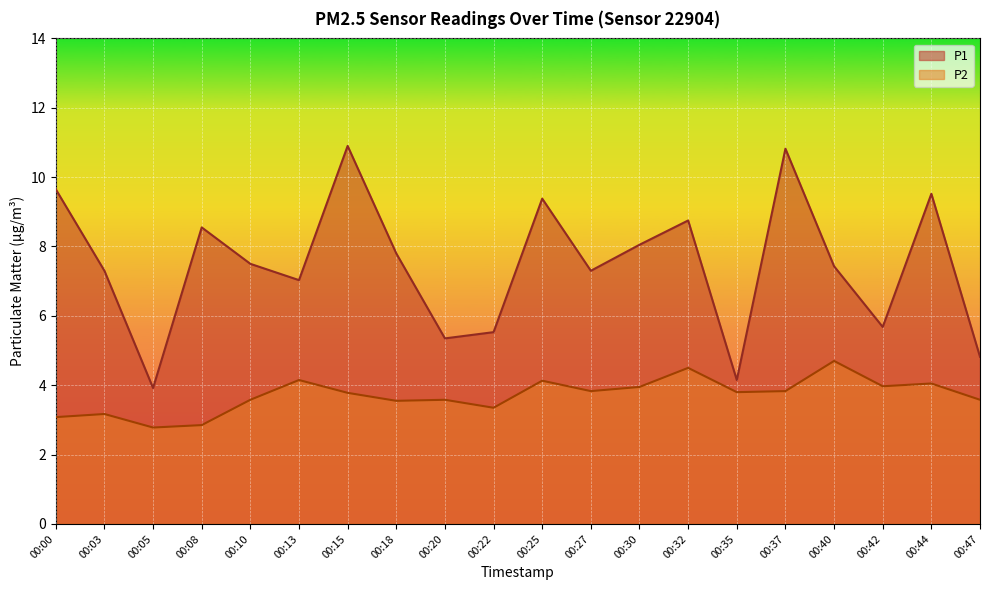

What is the spread (max minus min) of values at 00:44?

5.5